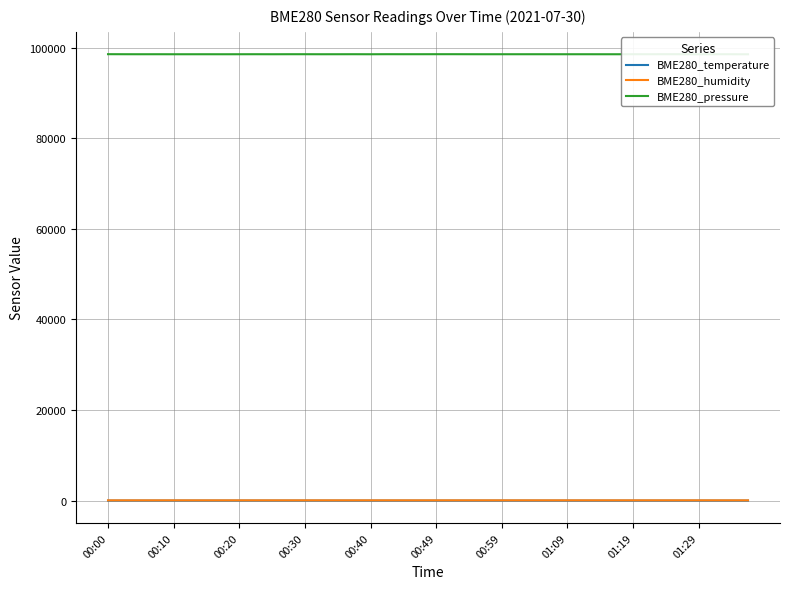

Is it true that BME280_temperature equals 17.1 at 30?

True